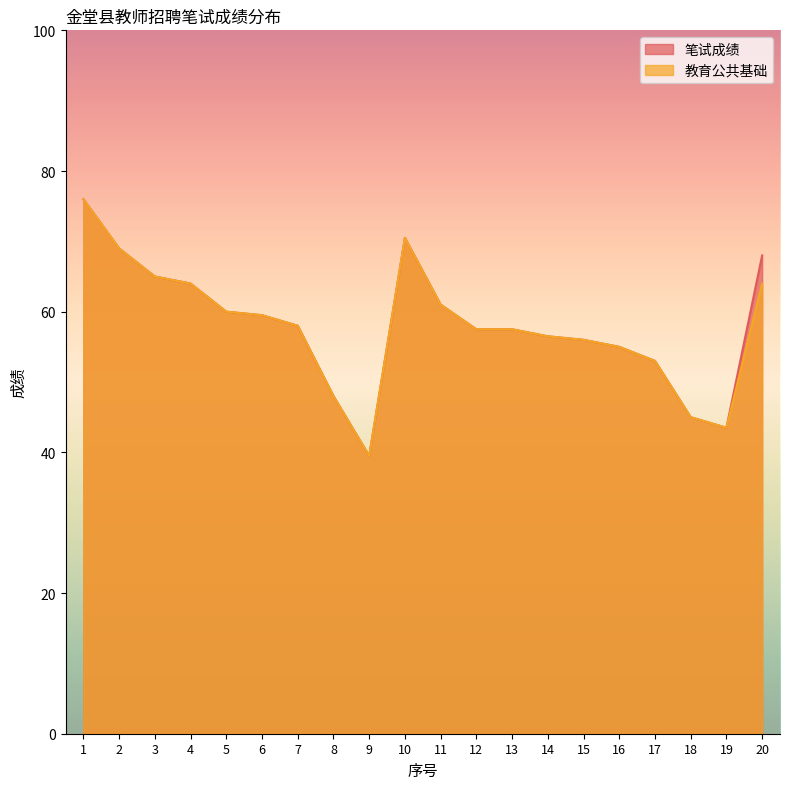

Which category has the lowest value across all series?

9